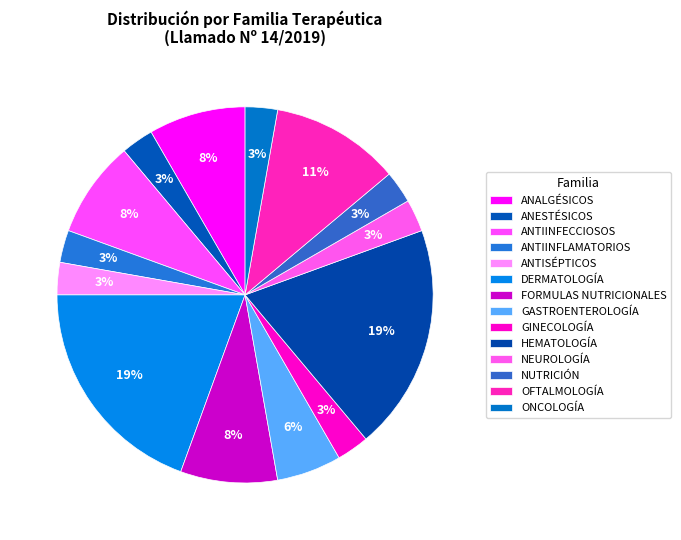

Count the number of slices in the pie.

14